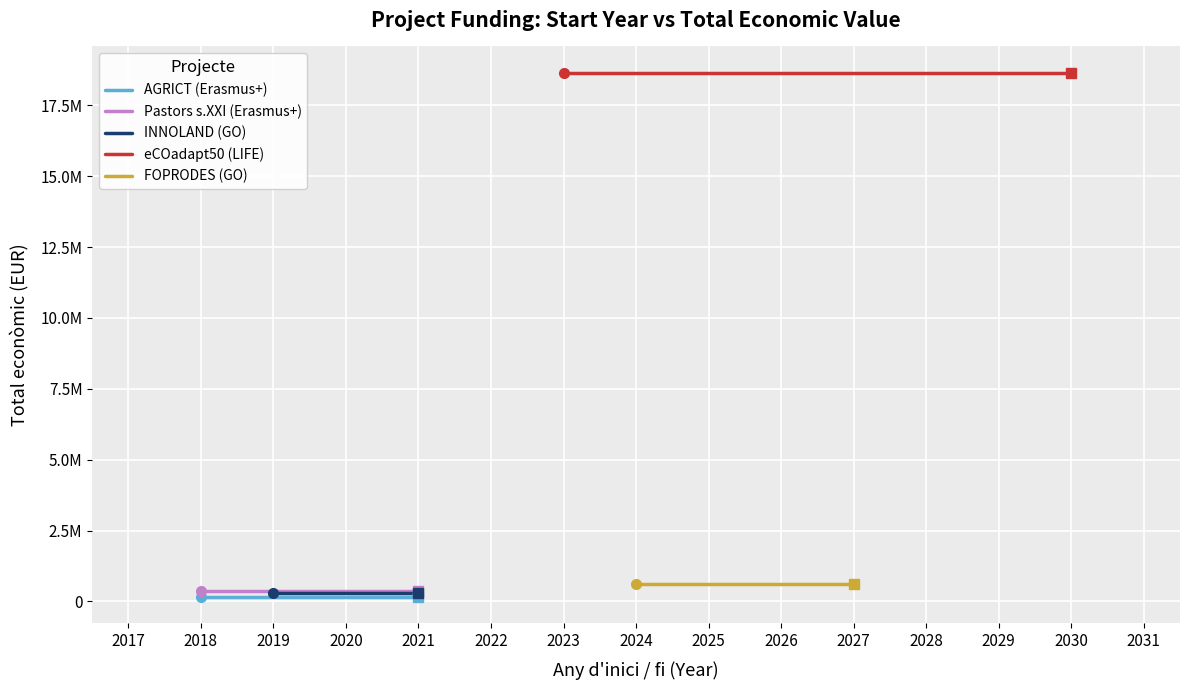

How many data points does each series have?

2